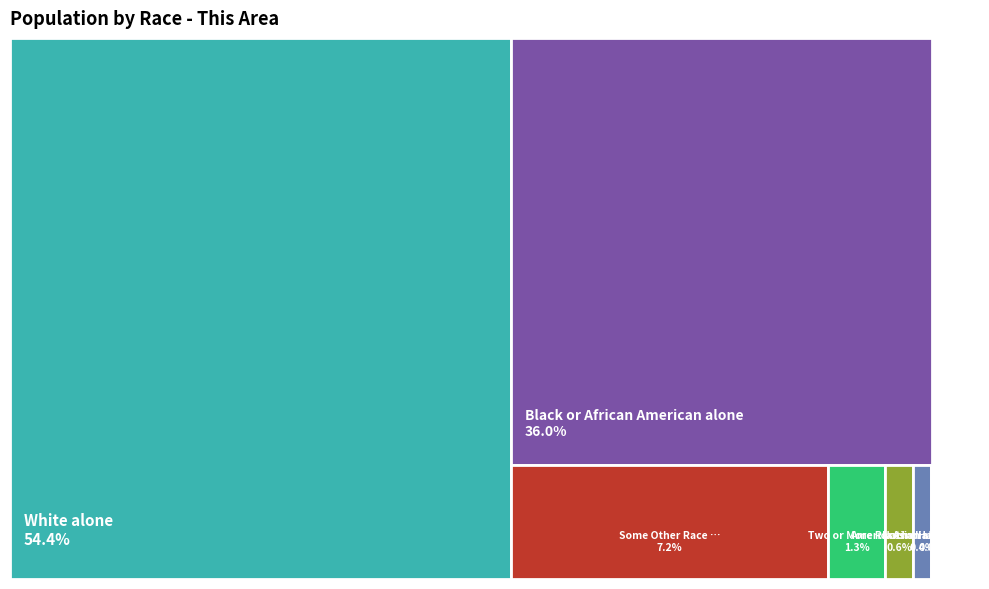

To the nearest percent, what portion does Black or African American alone represent?

36%